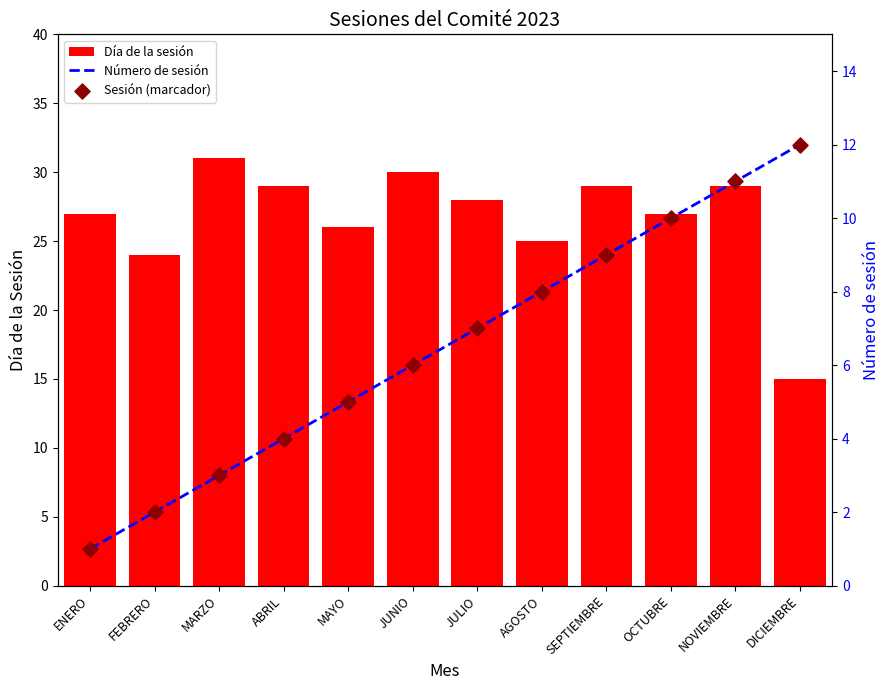

At how many categories does at least one series exceed 5?

12